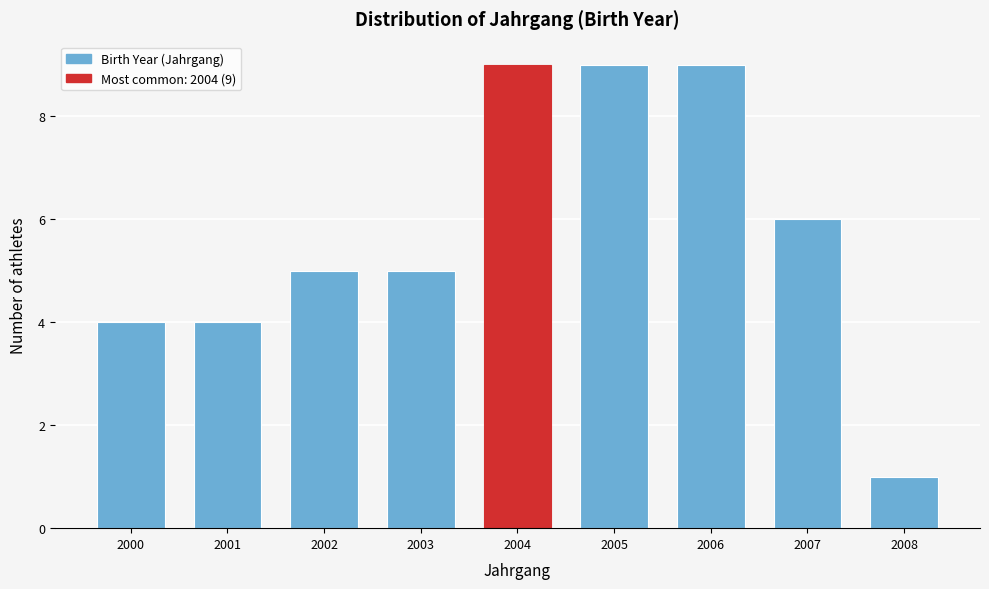

Reading right to left, list all the values displayed in this chart.

2008=1	2007=6	2006=9	2005=9	2004=9	2003=5	2002=5	2001=4	2000=4